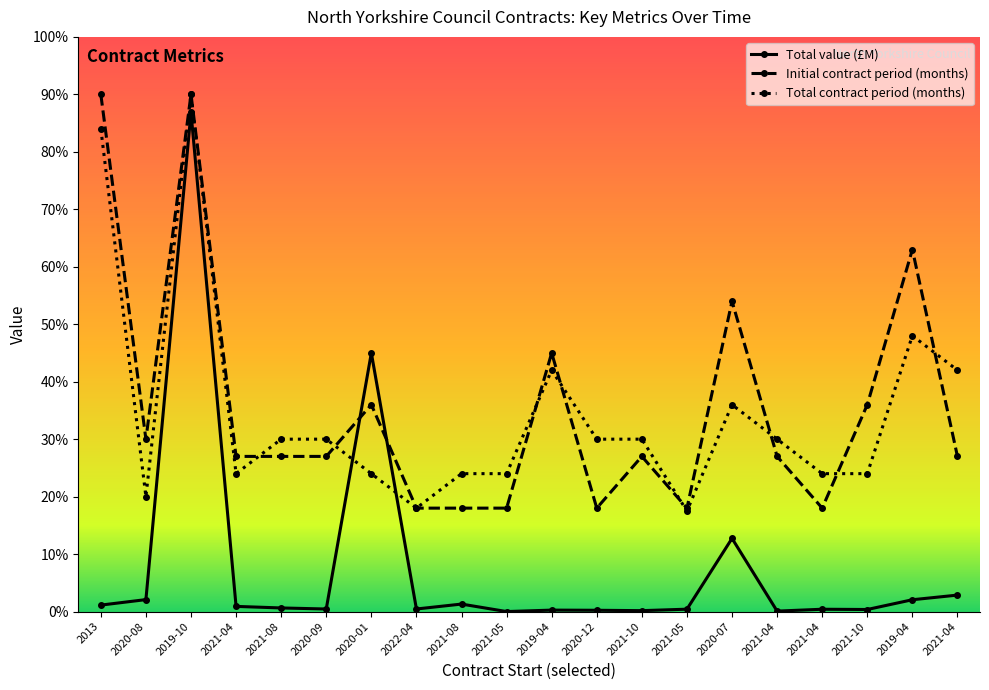

The value of Total contract period (months) at 2013 is 168.0. True or false?

True